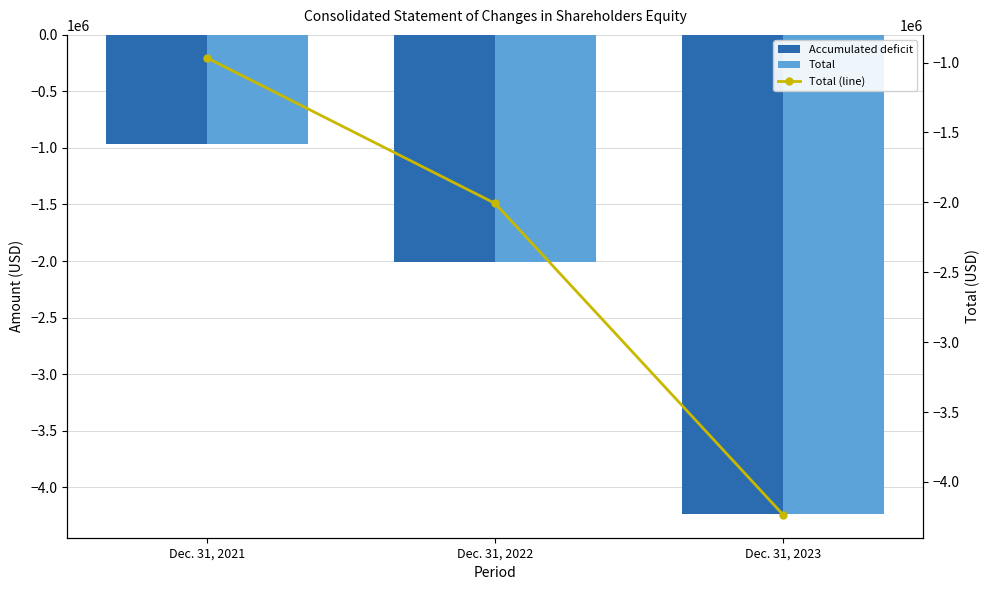

Which series has the largest total across all categories?

Total